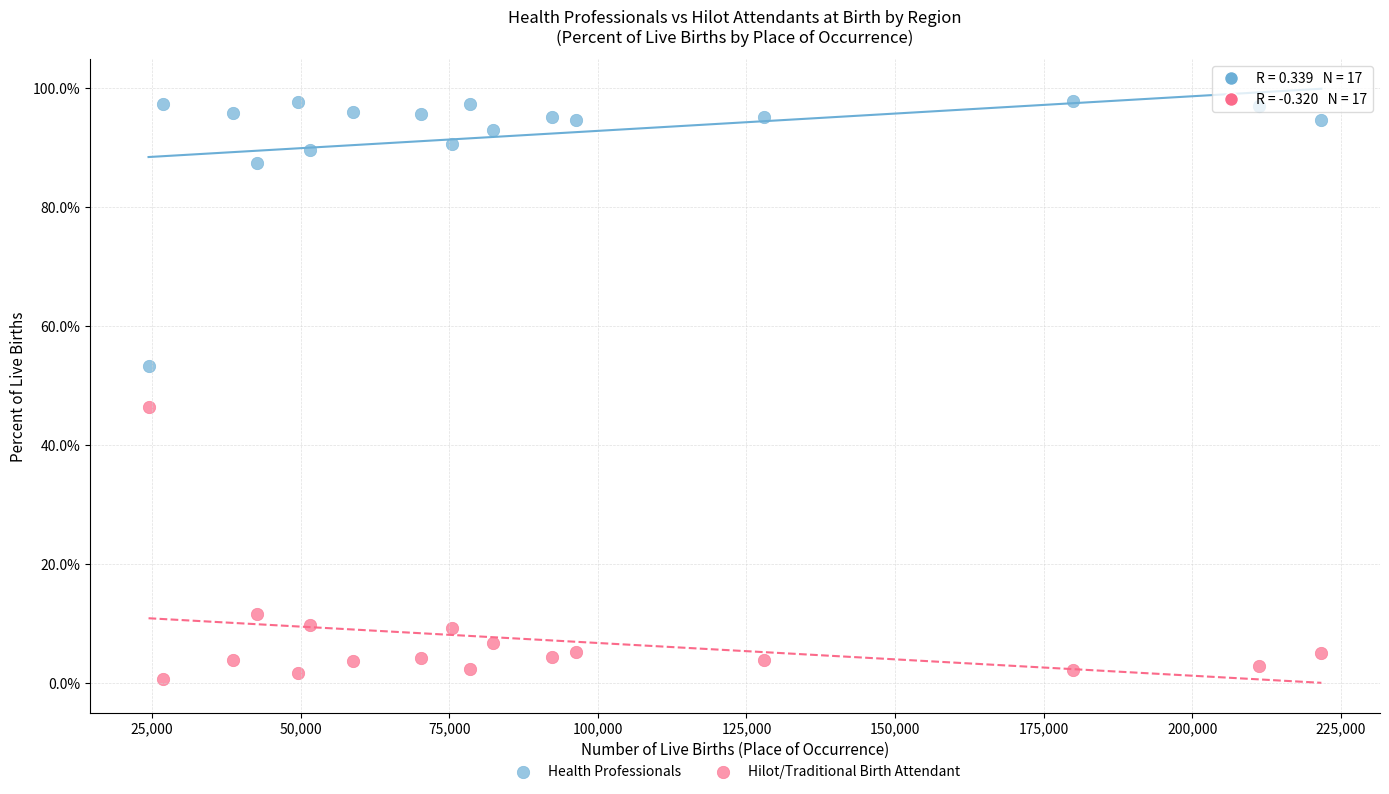

Across all series, what Y value is closest to 49?

46.4